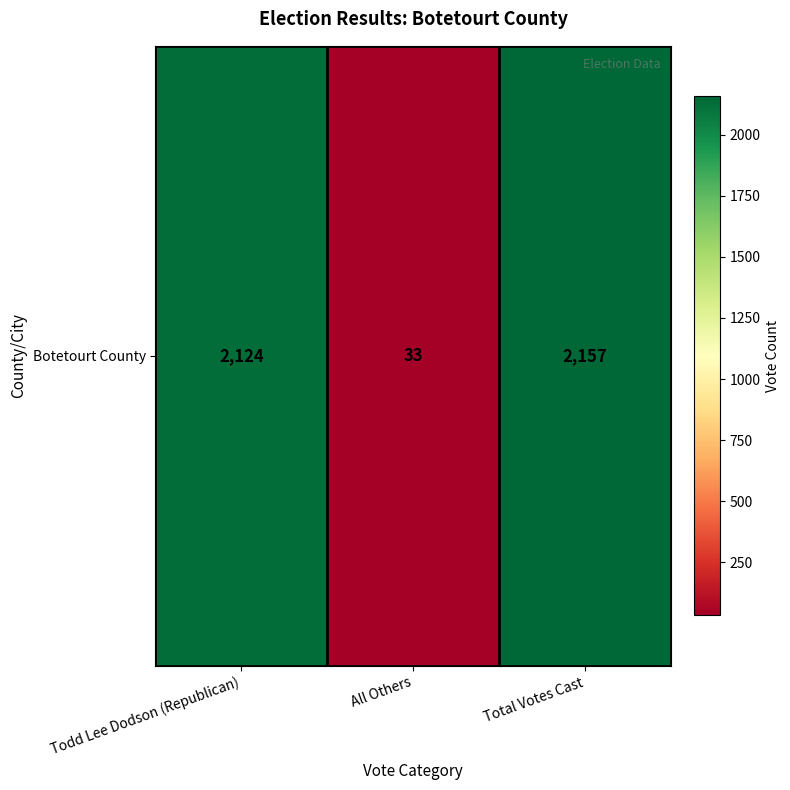

Reading left to right, extract all data points from this chart.

2124	33	2157